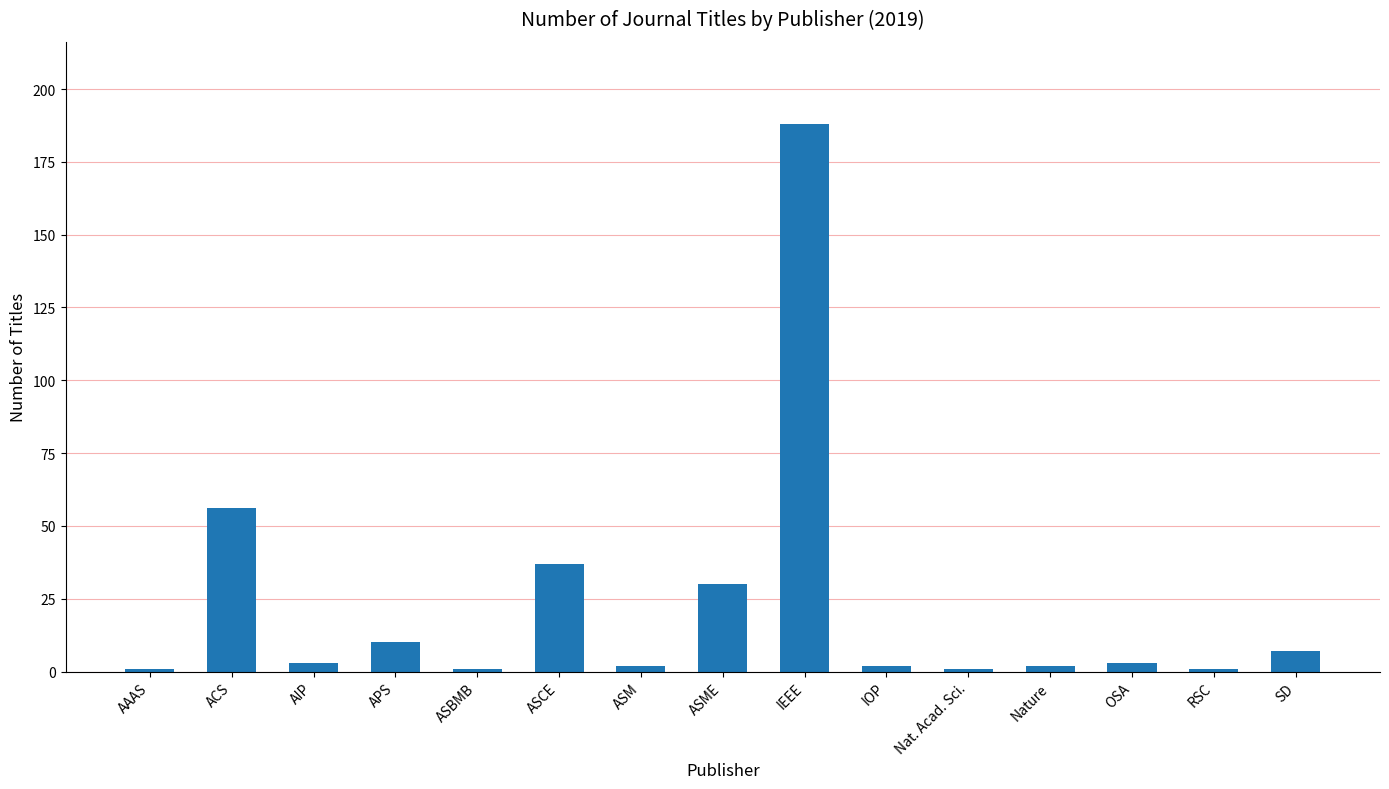

Are the bars horizontal?

No